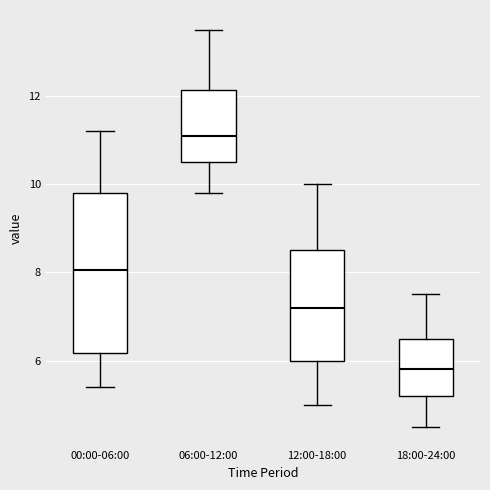

Which box has the highest median line?

06:00-12:00